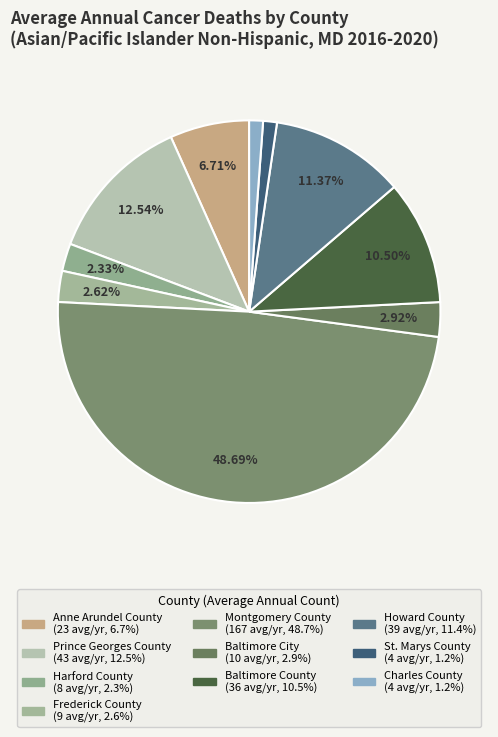

How many segments does this pie chart have?

10